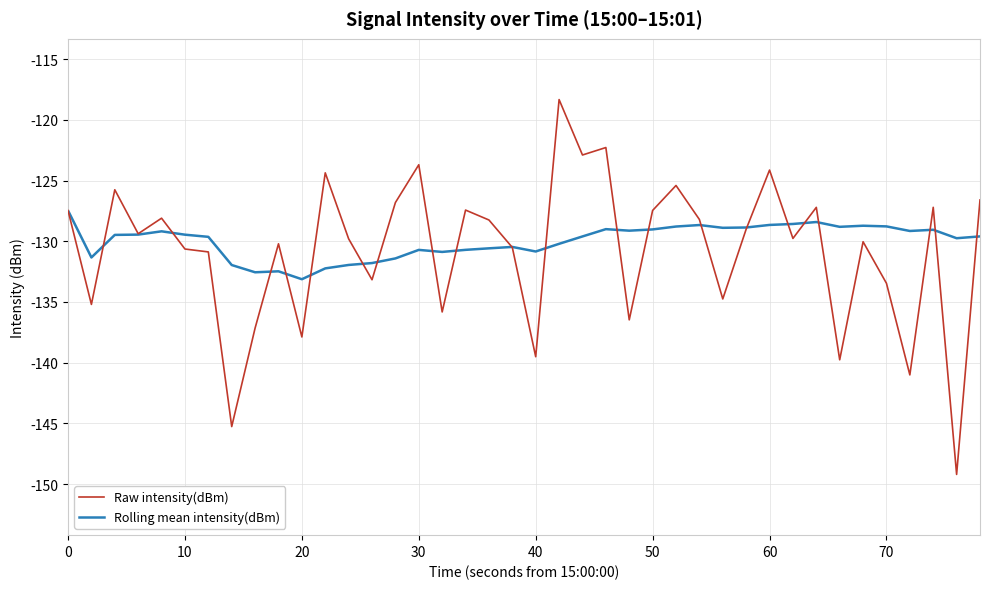

What is the smallest value displayed?

-149.2